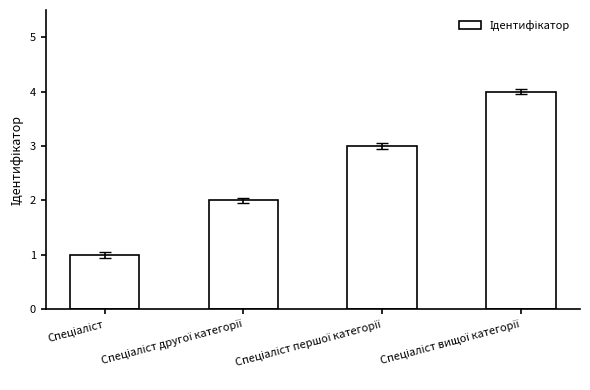

What is the difference between the maximum and minimum values?

3